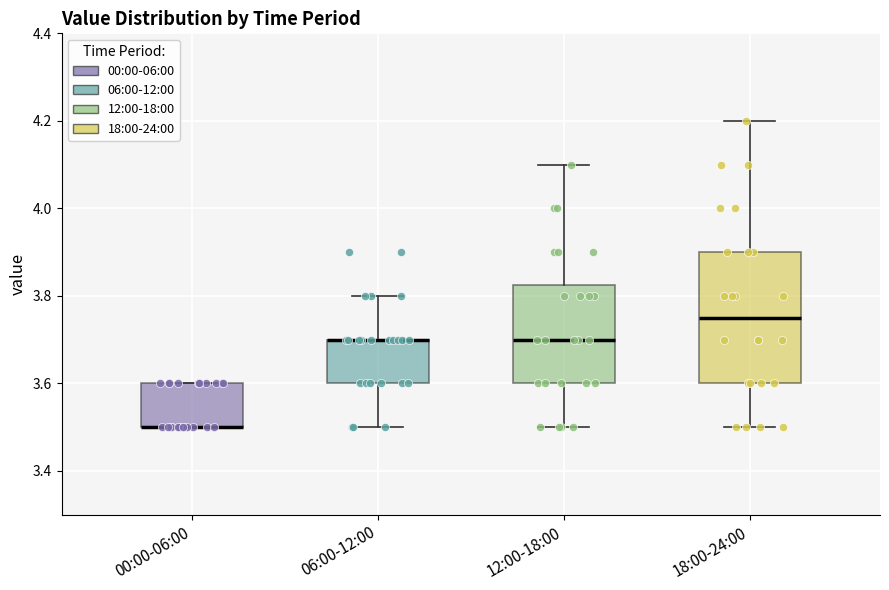

Reading left to right, read every box against the y-axis: the position of its median line, the range the box covers, and the ends of its whiskers. The values are not printed on the chart, so give them approximately, as read against the axis.

00:00-06:00: median 3.50 (drawn on the box's lower edge), box 3.50 to 3.60, whiskers 3.50 to 3.60
06:00-12:00: median 3.70 (drawn on the box's upper edge), box 3.60 to 3.70, whiskers 3.50 to 3.80
12:00-18:00: median 3.70, box 3.60 to 3.82, whiskers 3.50 to 4.10
18:00-24:00: median 3.76, box 3.60 to 3.90, whiskers 3.50 to 4.20